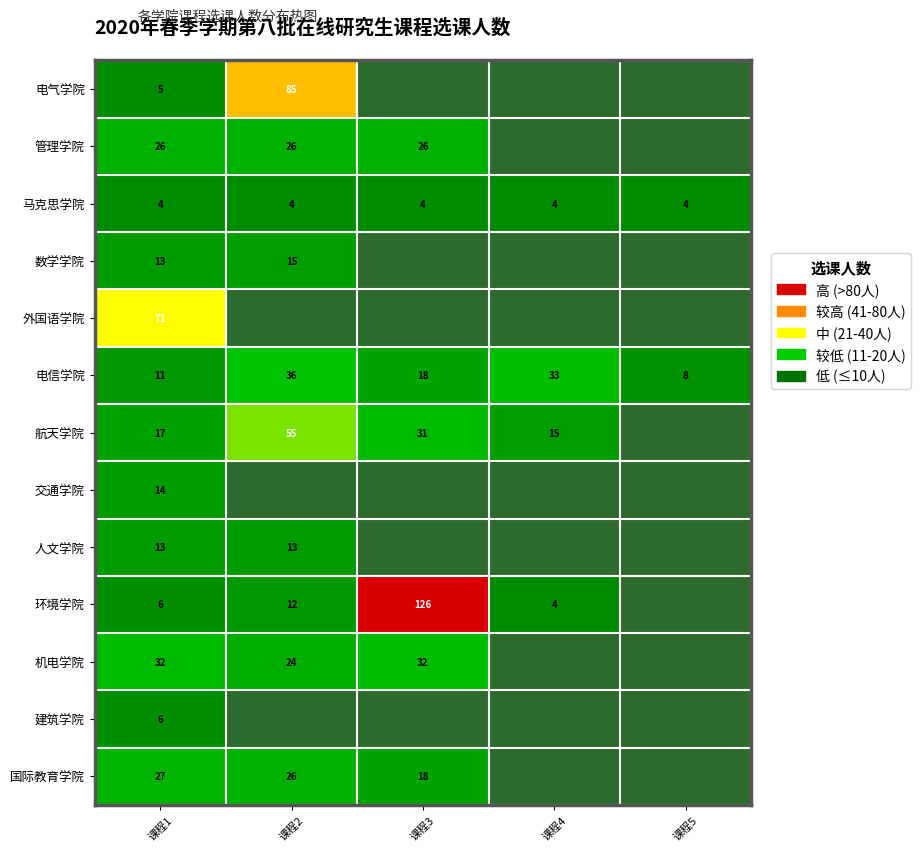

How many series are shown in this chart?

13